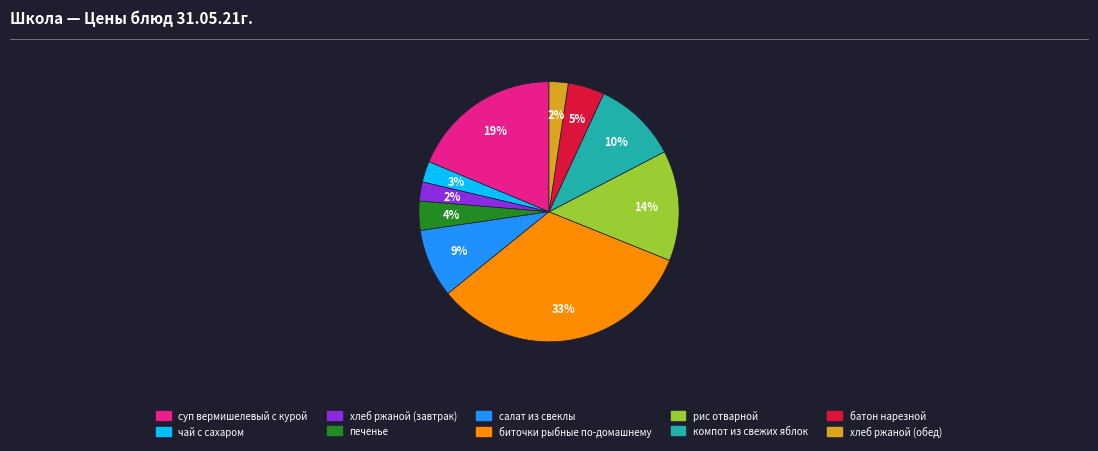

Combined, do биточки рыбные по-домашнему and суп вермишелевый с курой account for over 50%?

Yes